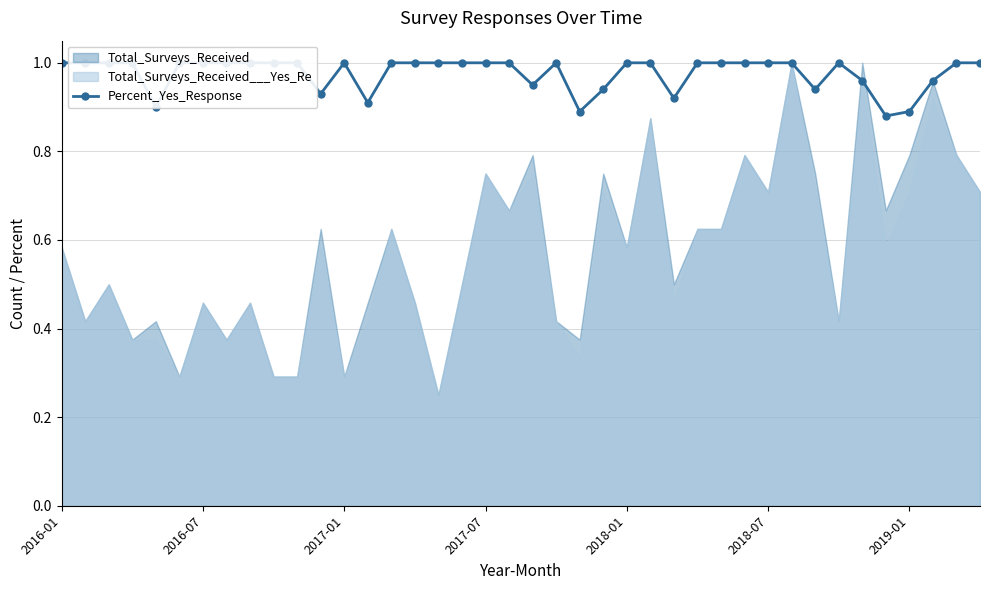

What is the approximate value at 2018-01?

1.0